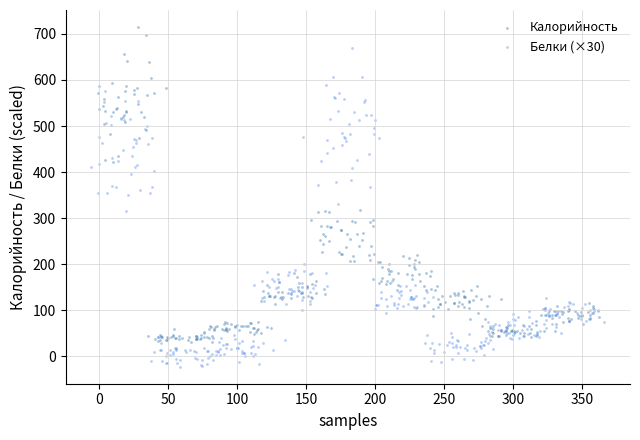

Which series has the largest Y range (max minus min)?

Белки (×30)